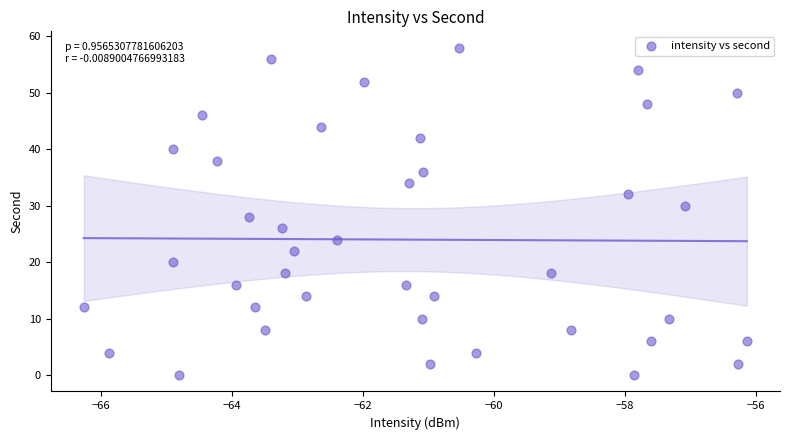

What is the range of Y values (max minus min)?

58